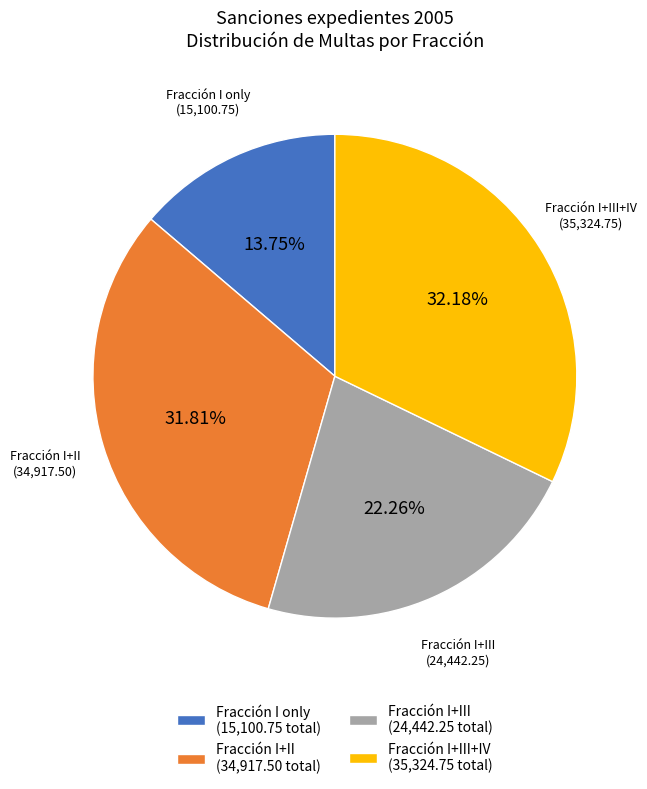

Which slice is the smallest?

Fracción I only